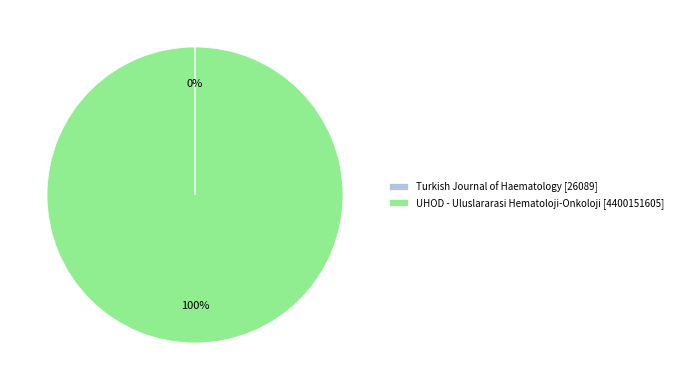

Does any single category account for the majority?

Yes